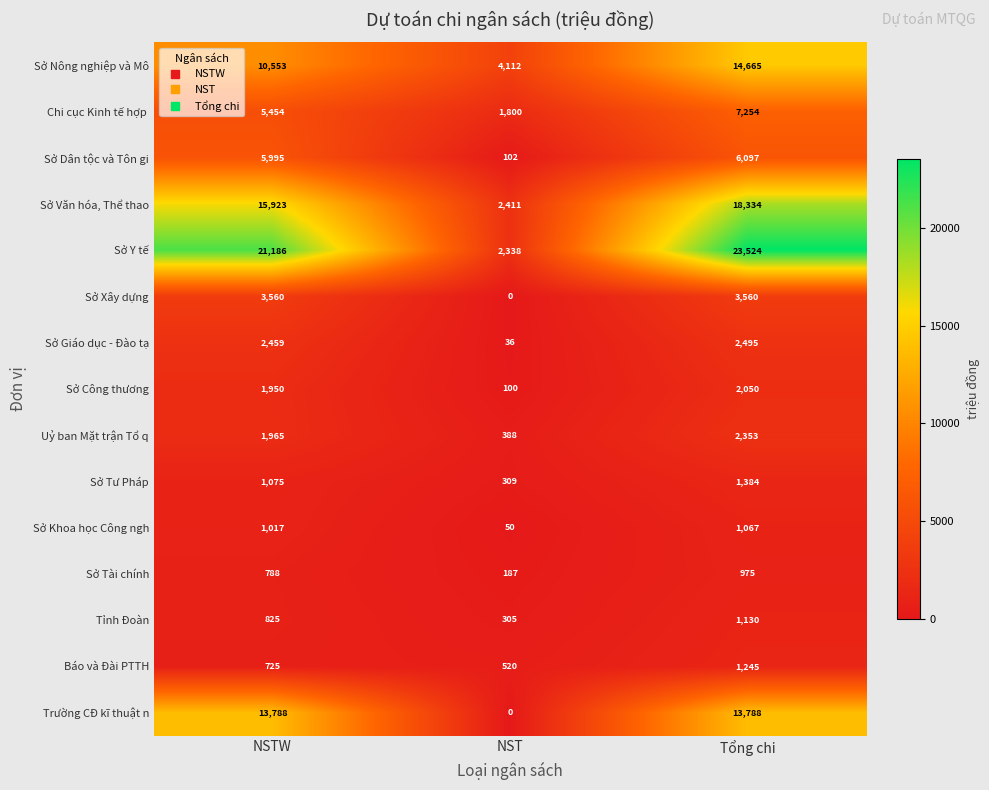

What is the maximum value for Sở Nông nghiệp và Mô?

14665